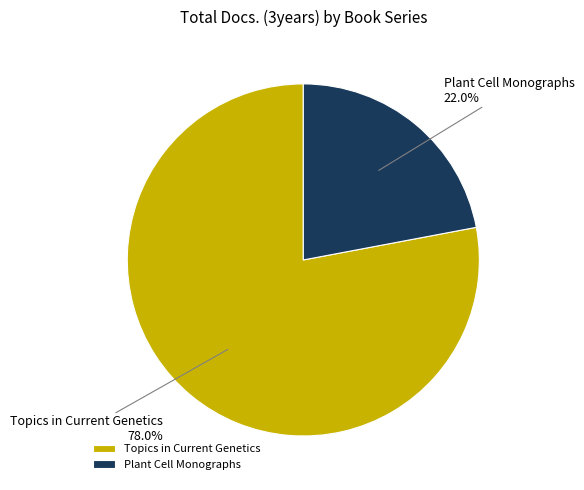

To the nearest percent, what is the difference between the Topics in Current Genetics and Plant Cell Monographs slice percentages?

56%